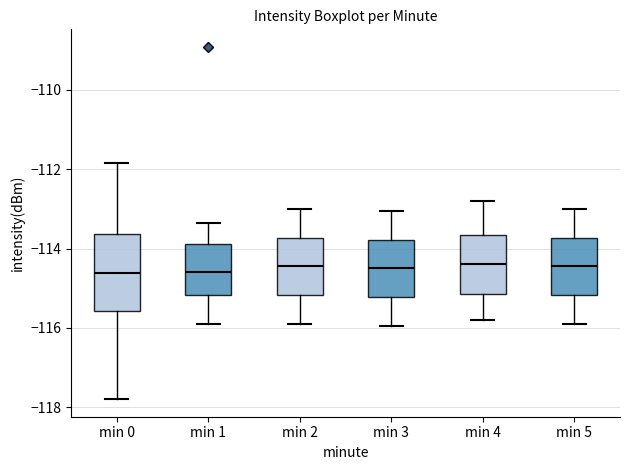

Reading left to right, transcribe this box plot: for each box, give where its median line is, the range the box spans, and where its two whiskers end, as read against the y-axis. The values are not printed on the chart, so give them approximately, as read against the axis.

min 0: median -114.6, box -115.6 to -113.6, whiskers -117.8 to -111.8
min 1: median -114.6, box -115.2 to -113.8, whiskers -115.8 to -113.4
min 2: median -114.4, box -115.2 to -113.8, whiskers -115.8 to -113.0
min 3: median -114.4, box -115.2 to -113.8, whiskers -116.0 to -113.0
min 4: median -114.4, box -115.2 to -113.6, whiskers -115.8 to -112.8
min 5: median -114.4, box -115.2 to -113.8, whiskers -115.8 to -113.0